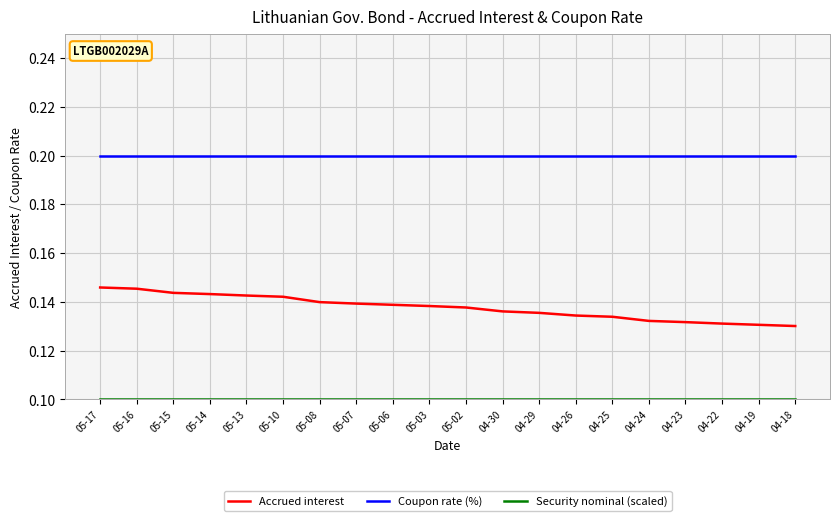

What is the sum of all Coupon rate (%) values?

4.0